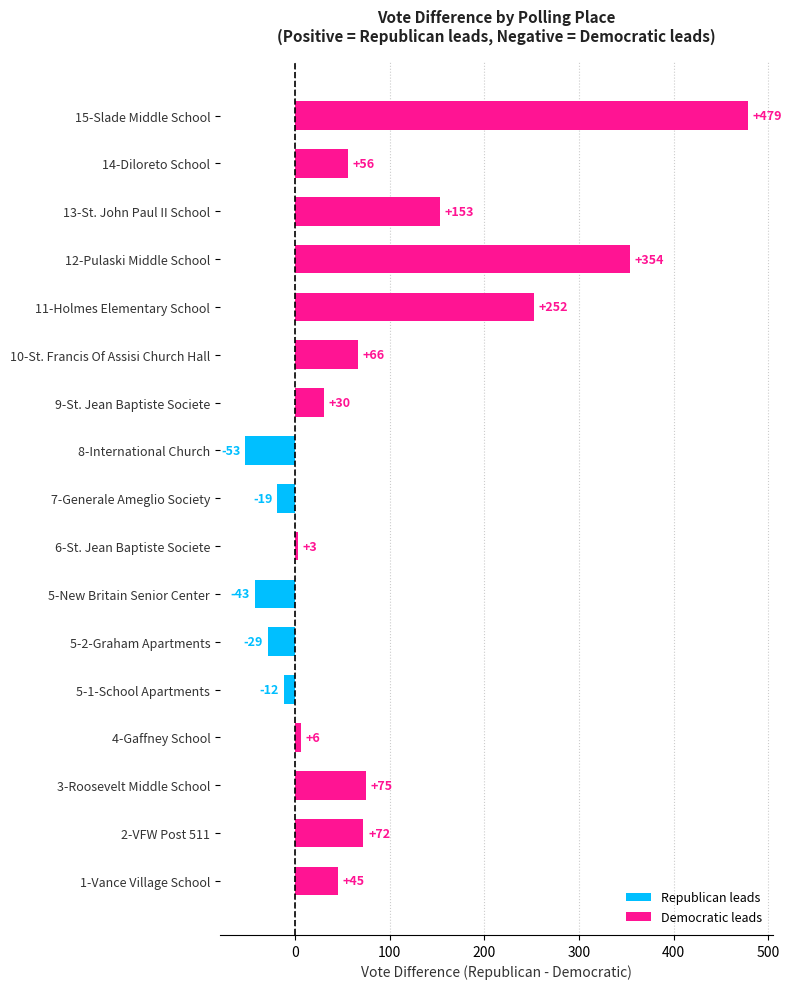

How many bars are there in total?

17